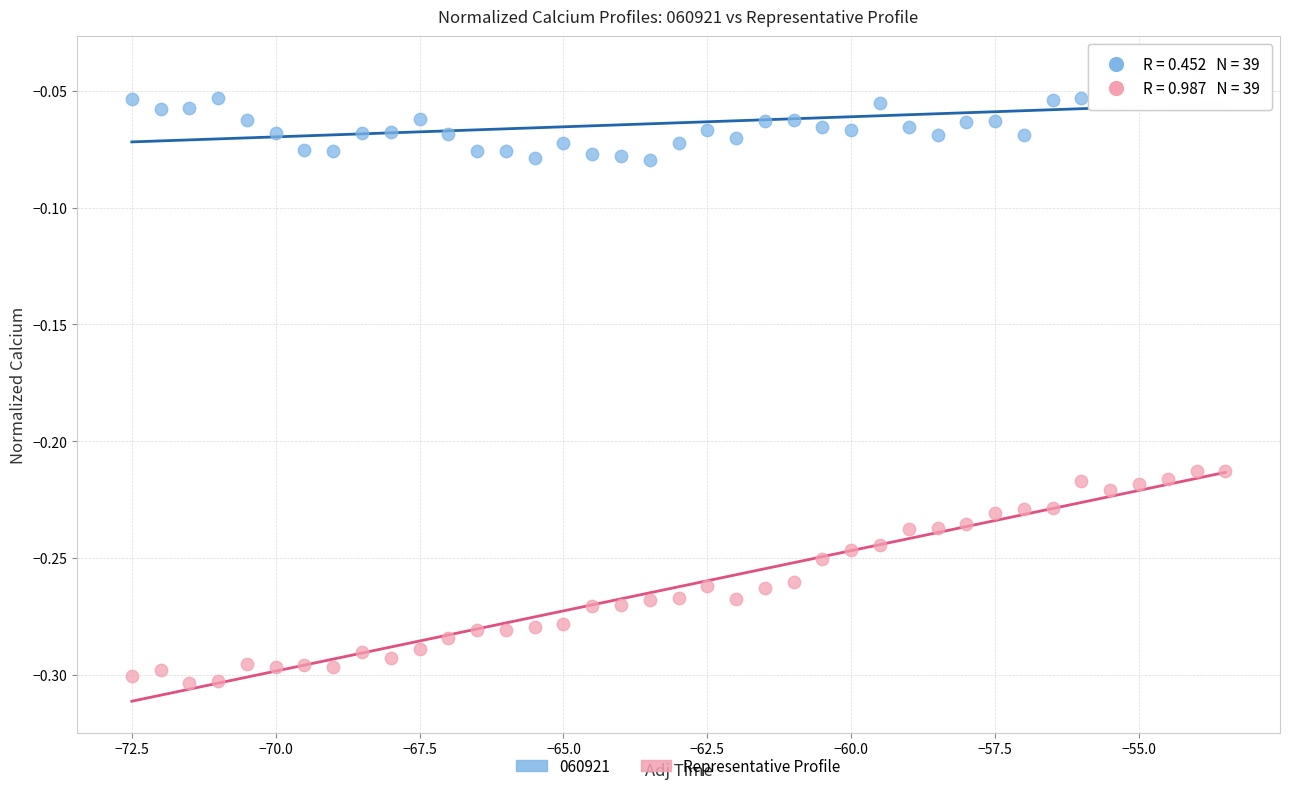

What is the X range (max minus min) for the scatter plot?

19.0